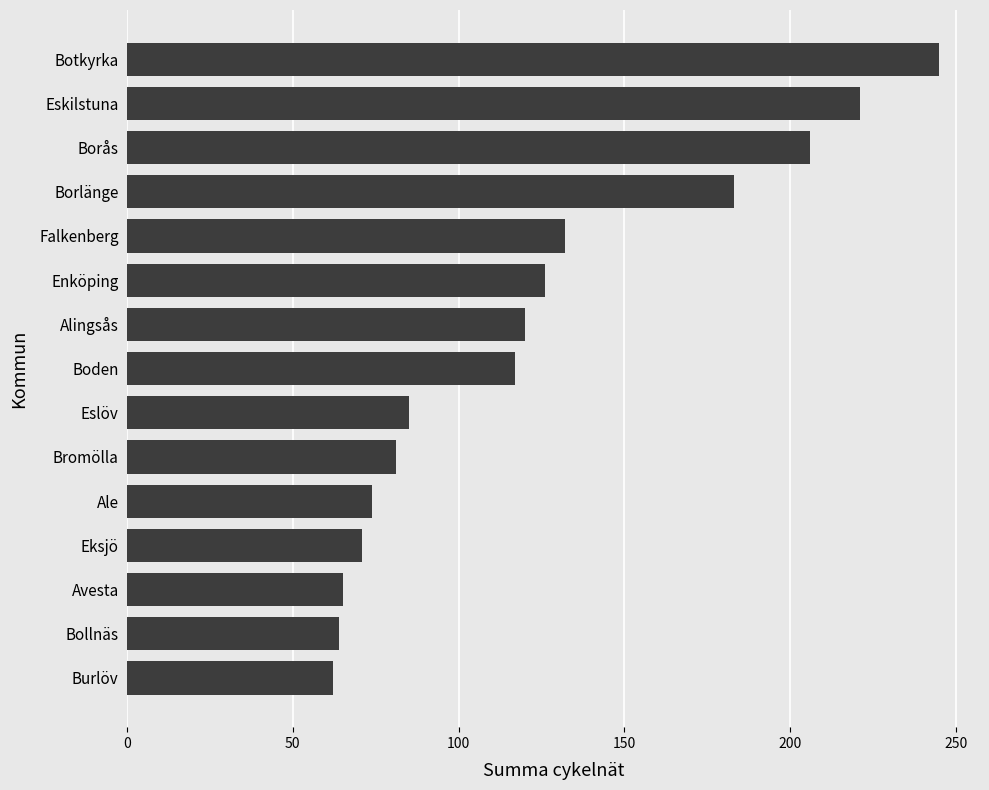

What is the ratio of the value at Bromölla to the value at Alingsås?

0.7